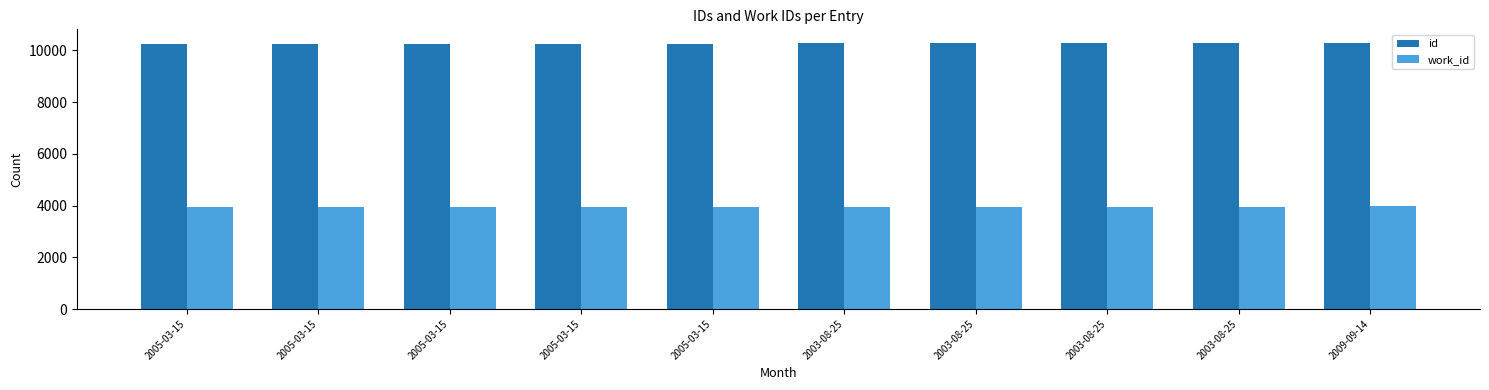

Reading left to right, transcribe all the data shown in this chart.

id: 2005-03-15=10247	2005-03-15=10249	2005-03-15=10251	2005-03-15=10253	2005-03-15=10254	2003-08-25=10277	2003-08-25=10278	2003-08-25=10279	2003-08-25=10280	2009-09-14=10300
work_id: 2005-03-15=3947	2005-03-15=3947	2005-03-15=3947	2005-03-15=3947	2005-03-15=3947	2003-08-25=3953	2003-08-25=3953	2003-08-25=3953	2003-08-25=3953	2009-09-14=3966